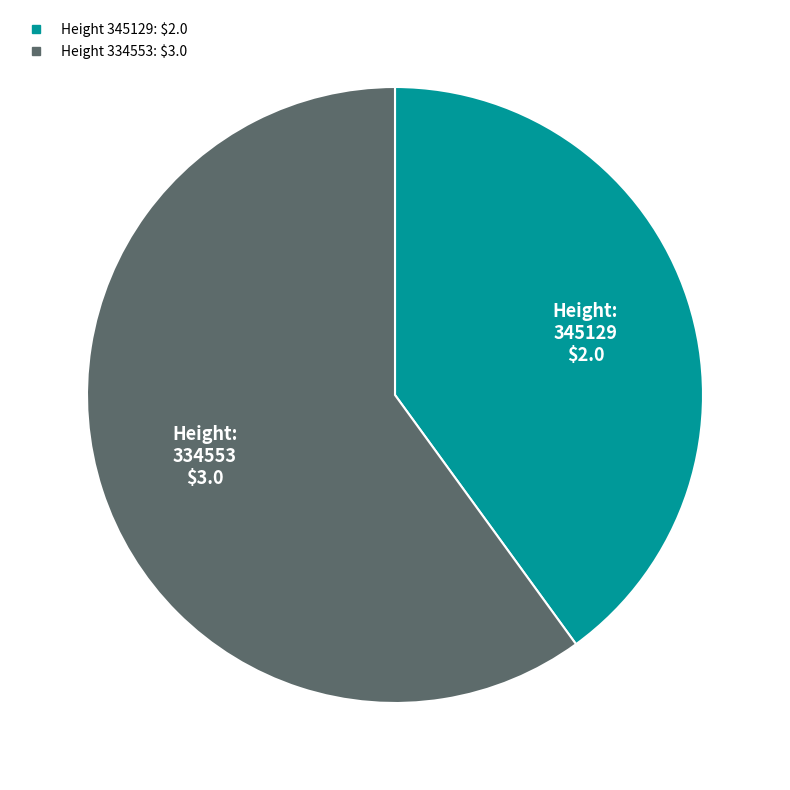

Is there any slice that represents more than half of the pie?

Yes